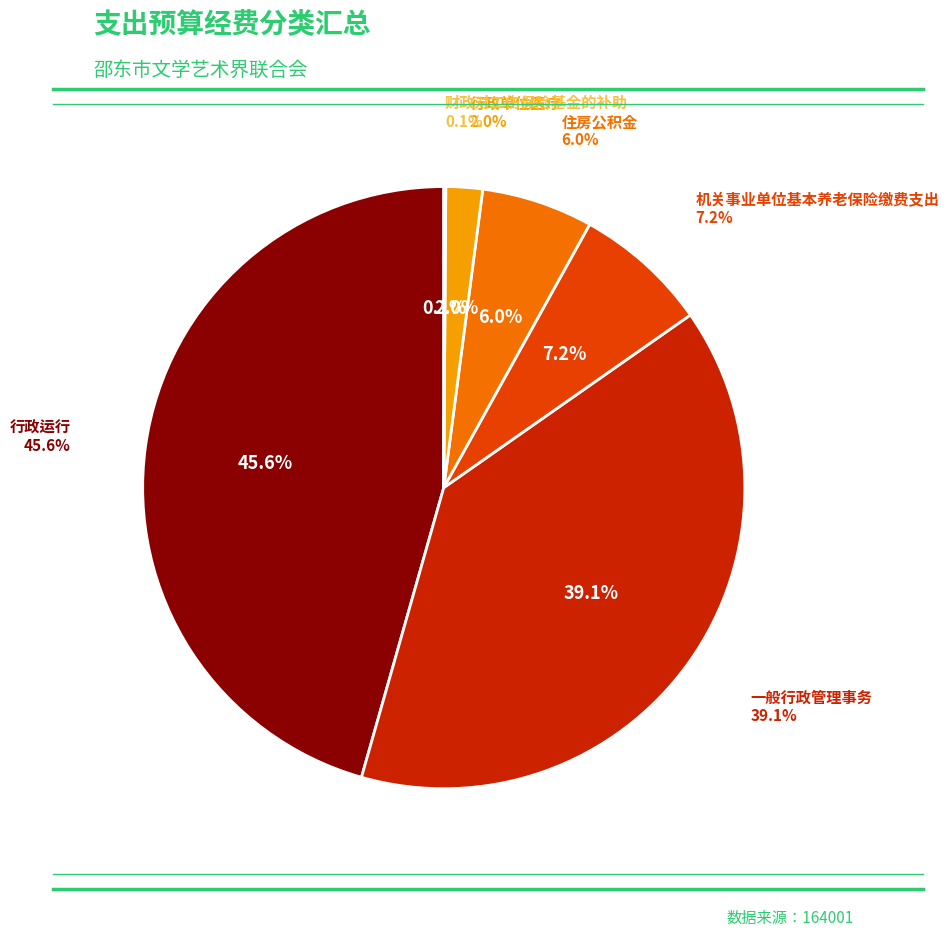

How much of the chart is everything except 住房公积金?

94.0%